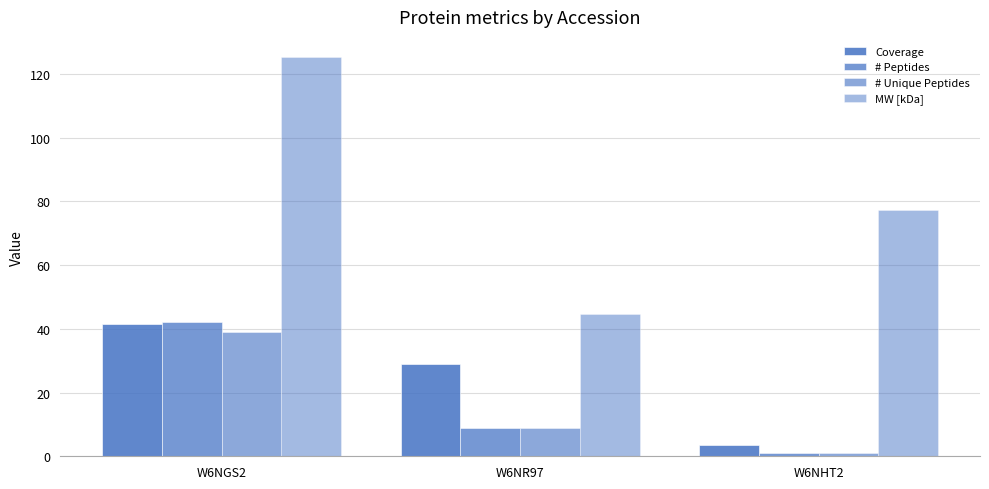

What is the difference between the maximum and minimum values in the Coverage series?

38.1